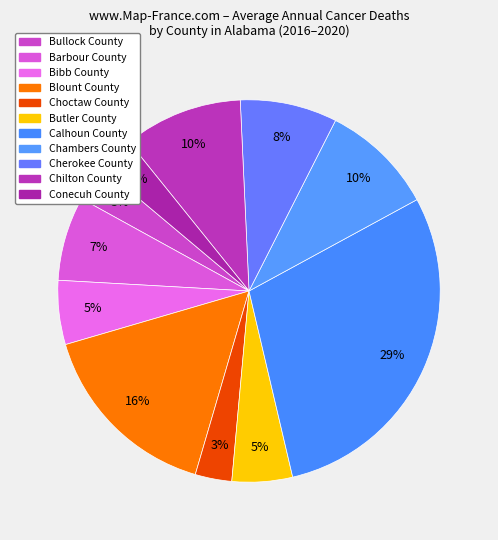

How many slices are in this pie chart?

11